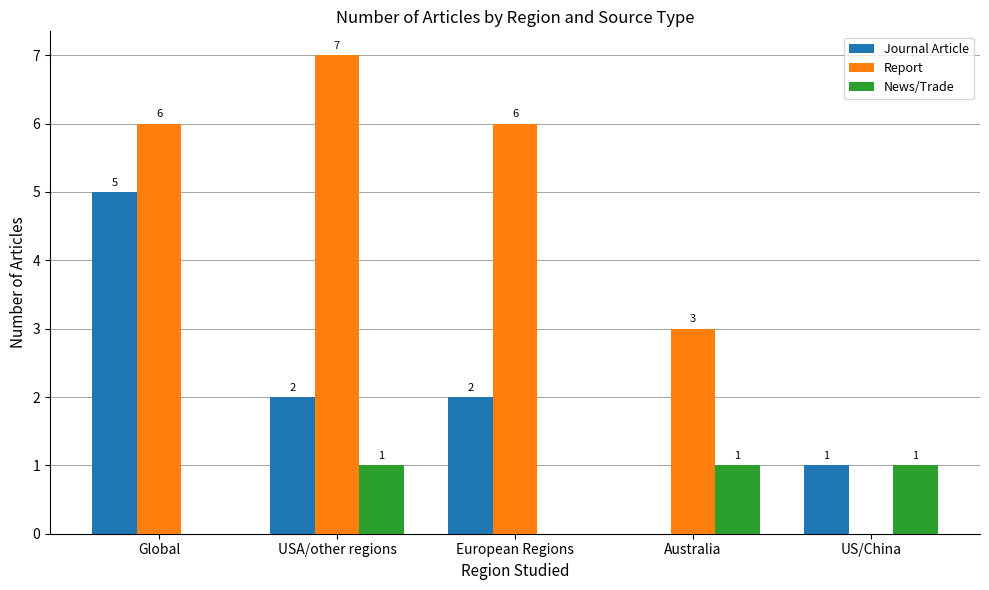

Reading right to left, transcribe all the data shown in this chart.

Journal Article: 1	0	2	2	5
Report: 0	3	6	7	6
News/Trade: 1	1	0	1	0